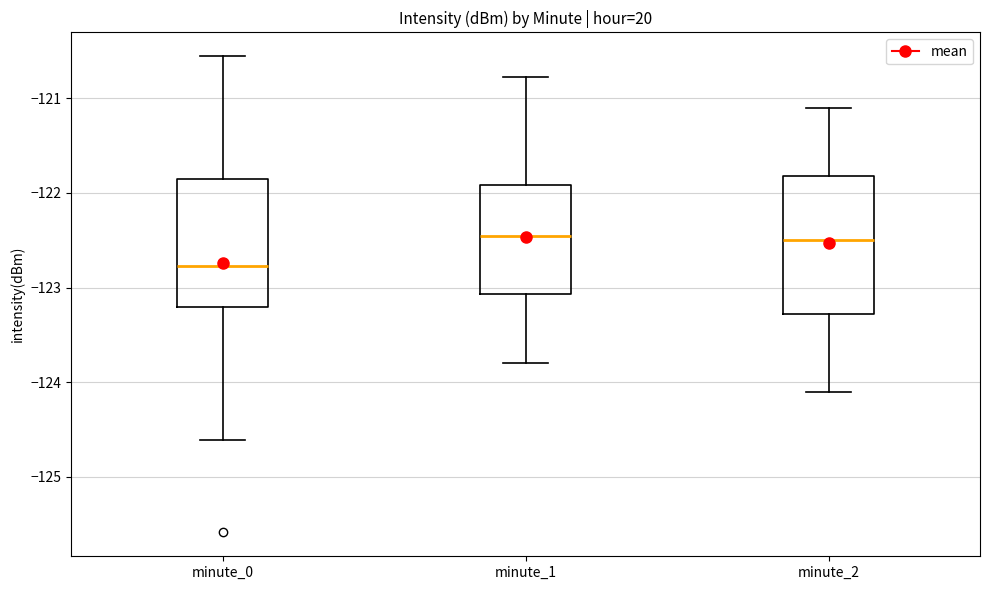

Where does the upper whisker of the box for minute_0 end on the y-axis? The values are not printed on the chart, so give them approximately, as read against the axis.

-120.6